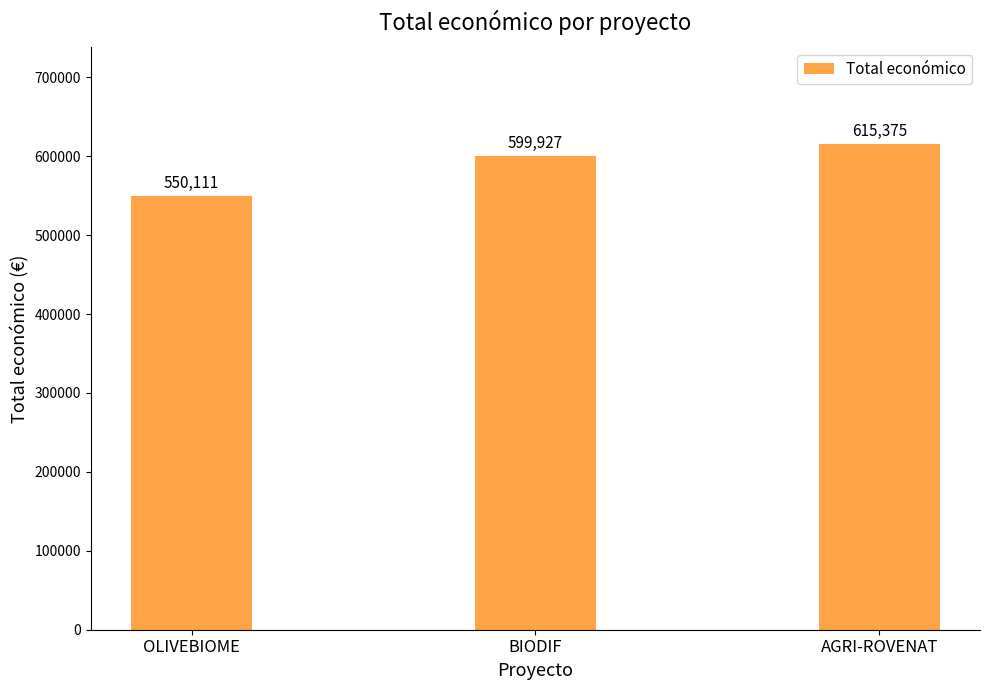

What is the change in value from OLIVEBIOME to AGRI-ROVENAT?

+65264